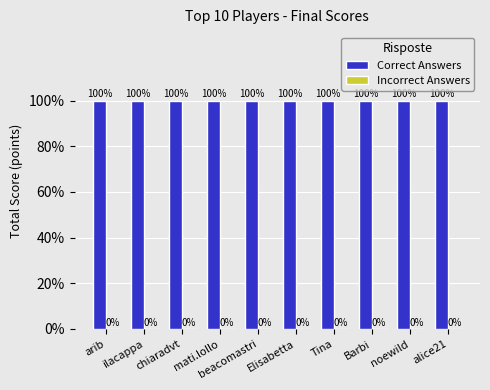

Is the value of Incorrect Answers at Tina greater than the value of Correct Answers at noewild?

No